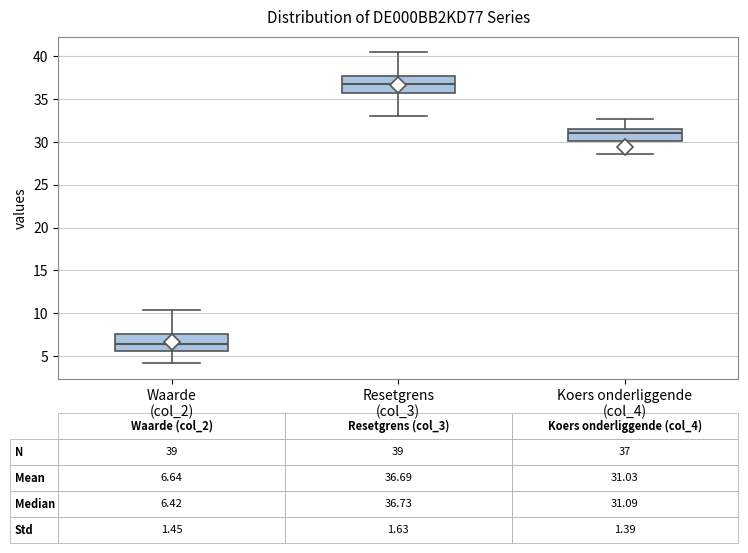

Which box's median line is the highest?

Resetgrens (col_3)